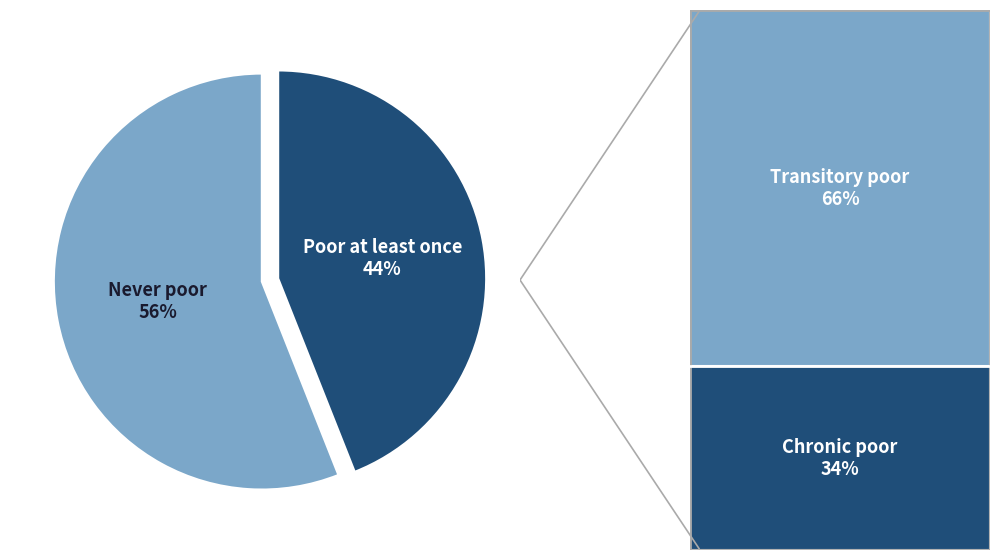

What is the largest slice in the pie chart?

Never poor